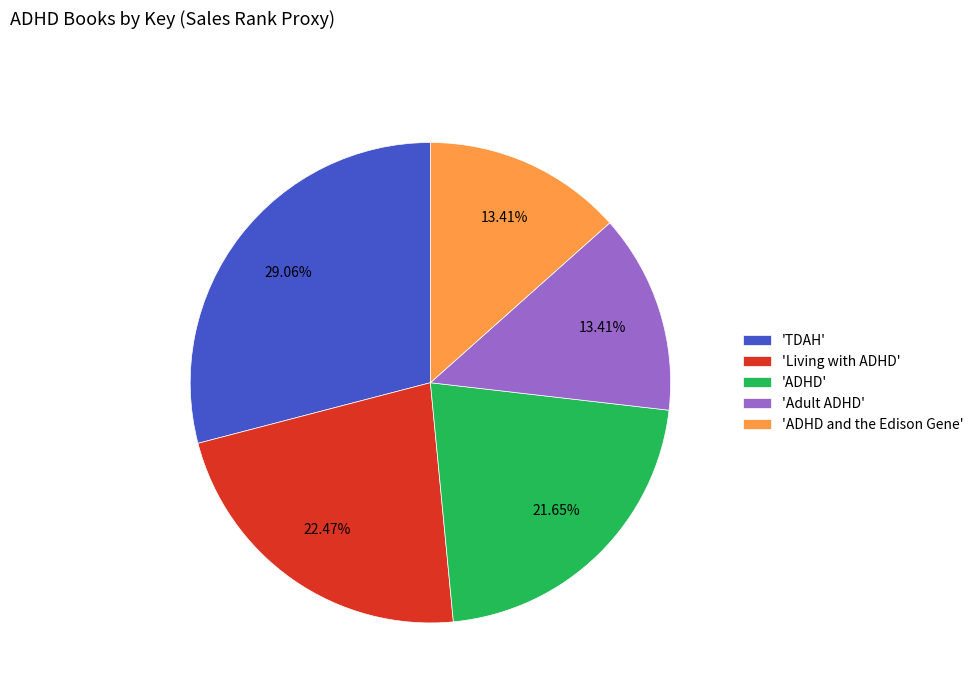

Is there any slice that represents more than half of the pie?

No